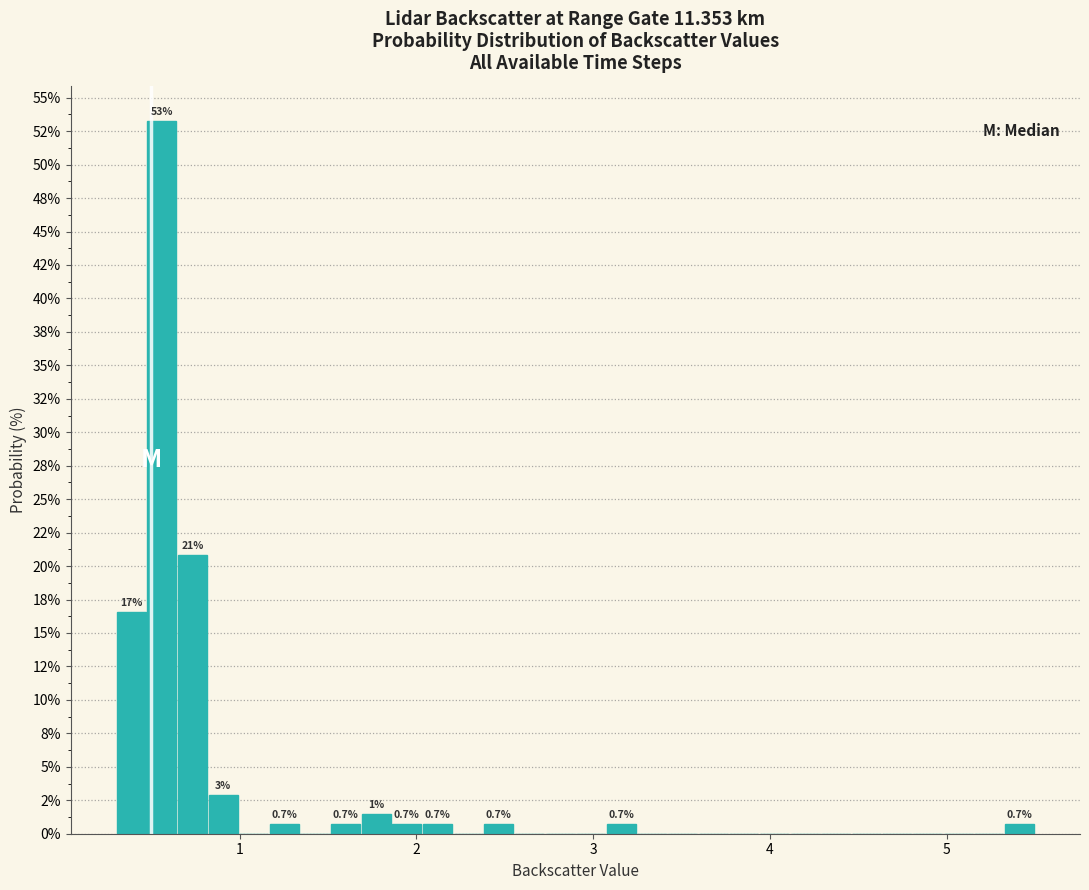

Around what value on the x-axis is the tallest bar? Give the approximate position of its centre, as read against the axis.

0.6